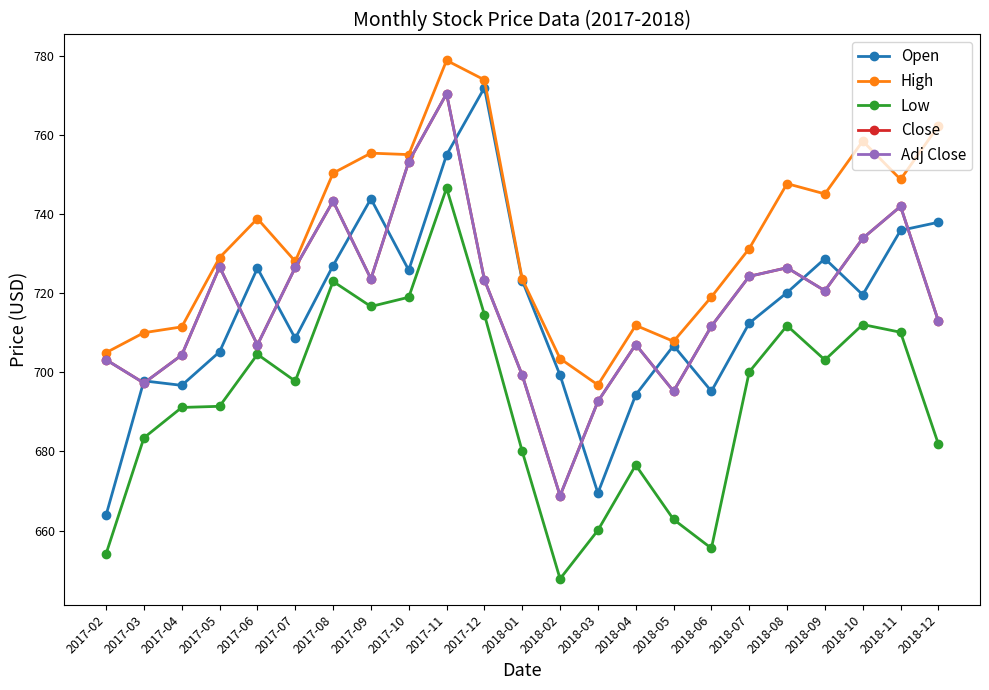

What is the maximum value shown in the chart?

778.8